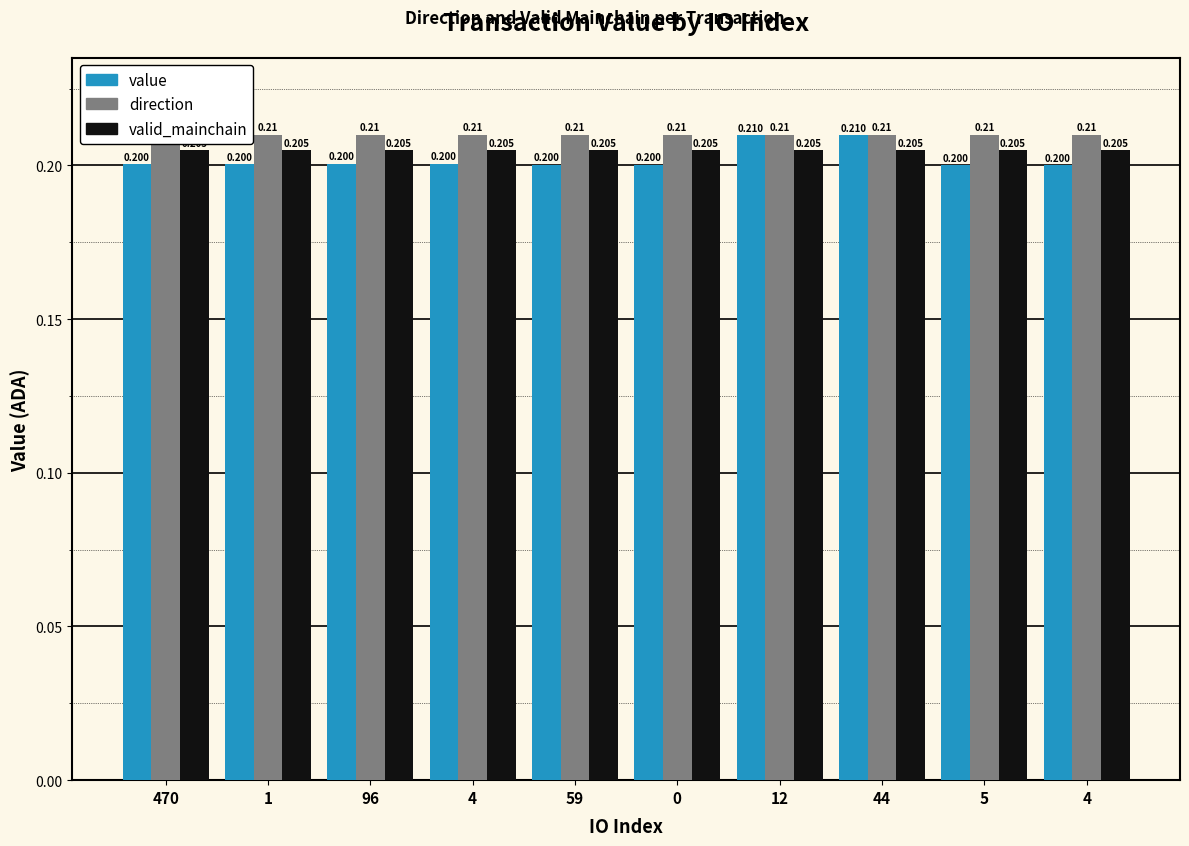

Reading left to right, what are all the values shown in this chart?

value: 0.2	0.2	0.2	0.2	0.2	0.2	0.2	0.2	0.2	0.2
direction: 0.2	0.2	0.2	0.2	0.2	0.2	0.2	0.2	0.2	0.2
valid_mainchain: 0.2	0.2	0.2	0.2	0.2	0.2	0.2	0.2	0.2	0.2